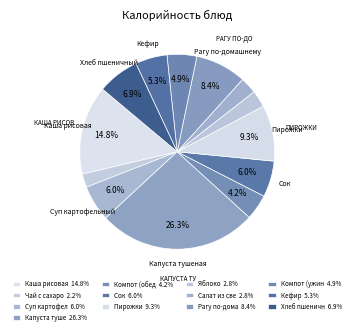

Count the number of slices in the pie.

13